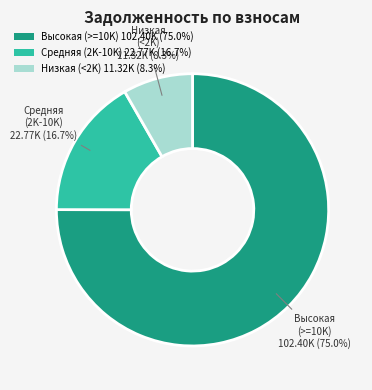

Which has a higher value, Высокая (>=10K) 102.40K (75.0%) or Низкая (<2K) 11.32K (8.3%)?

Высокая (>=10K) 102.40K (75.0%)